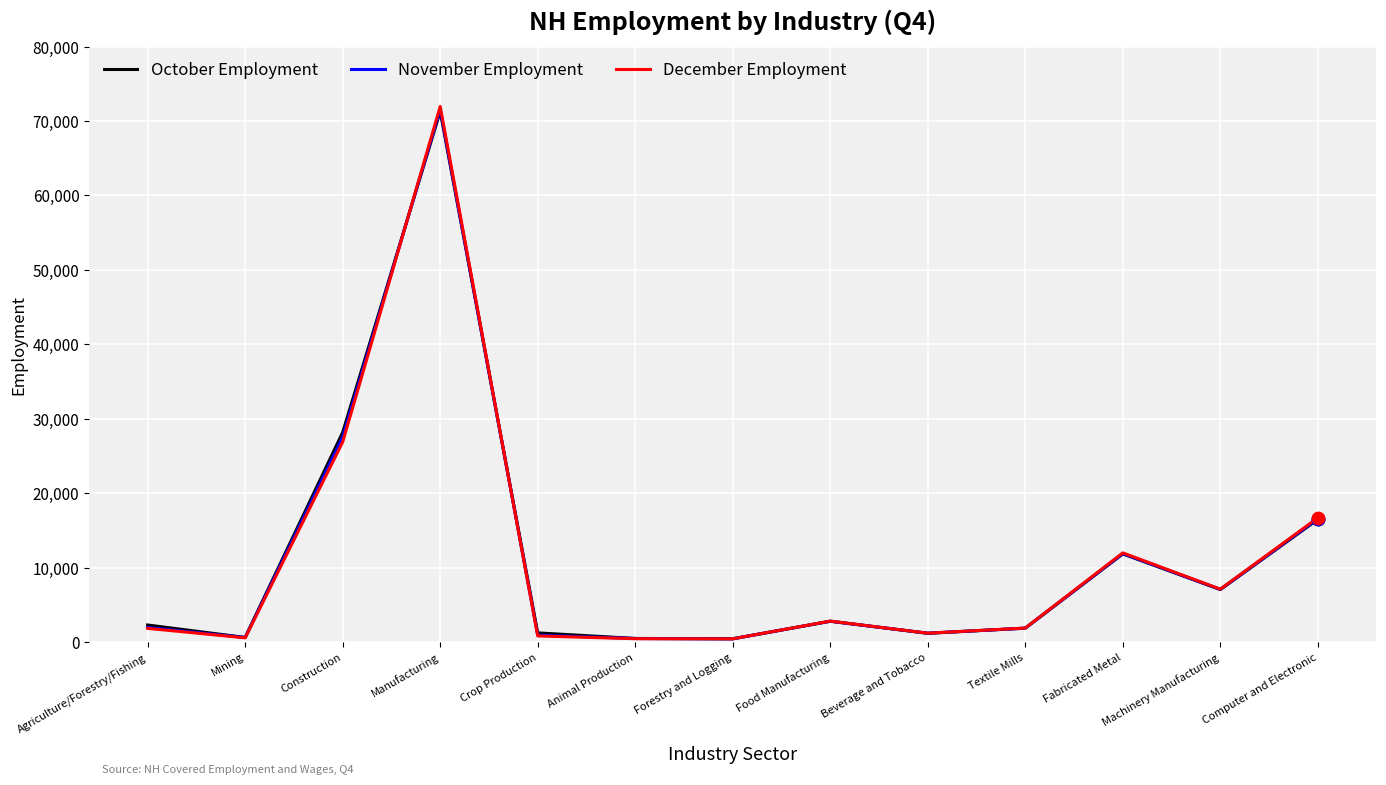

At which category is the sum across all series the highest?

Manufacturing